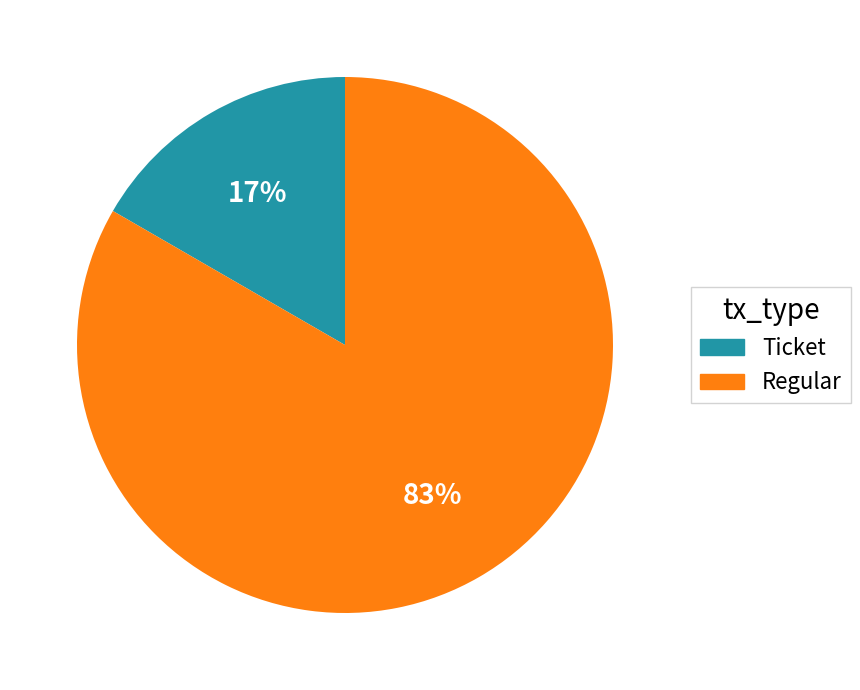

The Regular slice represents 71% of the pie. True or false?

False